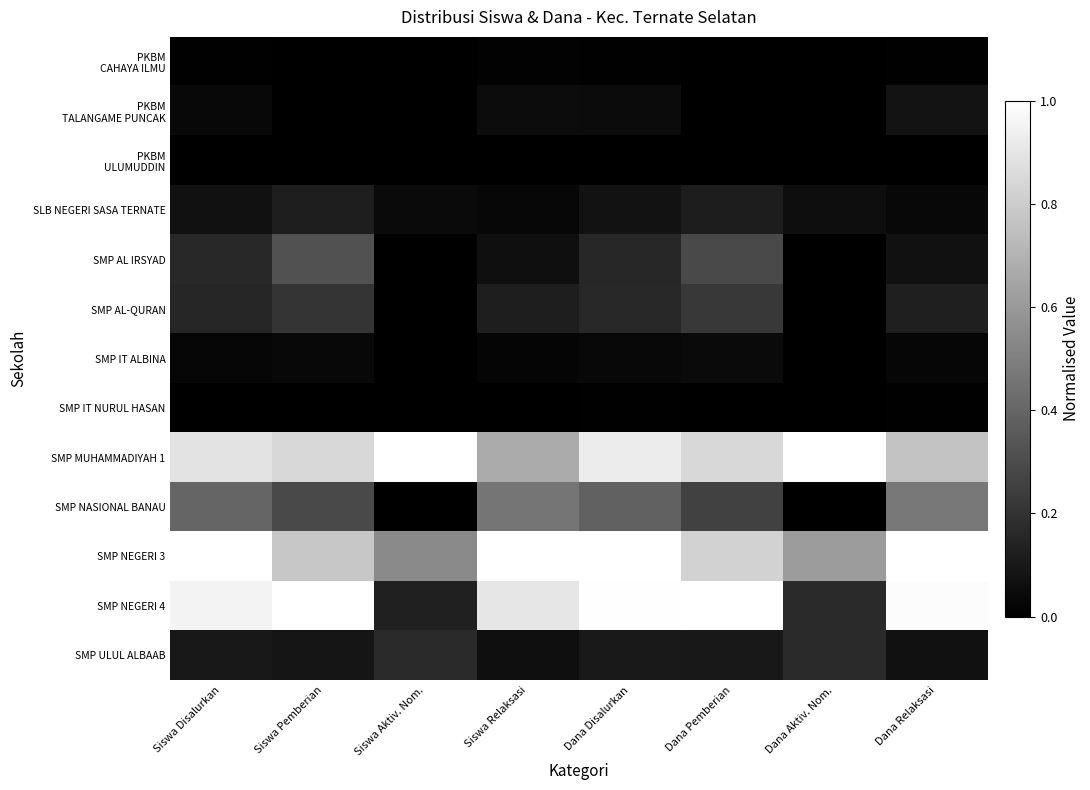

At Dana Aktiv. Nom., list the series in order from smallest to largest.

PKBM CAHAYA ILMU, PKBM TALANGAME PUNCAK, PKBM ULUMUDDIN, SMP AL IRSYAD, SMP AL-QURAN, SMP IT ALBINA, SMP IT NURUL HASAN, SMP NASIONAL BANAU, SLB NEGERI SASA TERNATE, SMP NEGERI 4, SMP ULUL ALBAAB, SMP NEGERI 3, SMP MUHAMMADIYAH 1